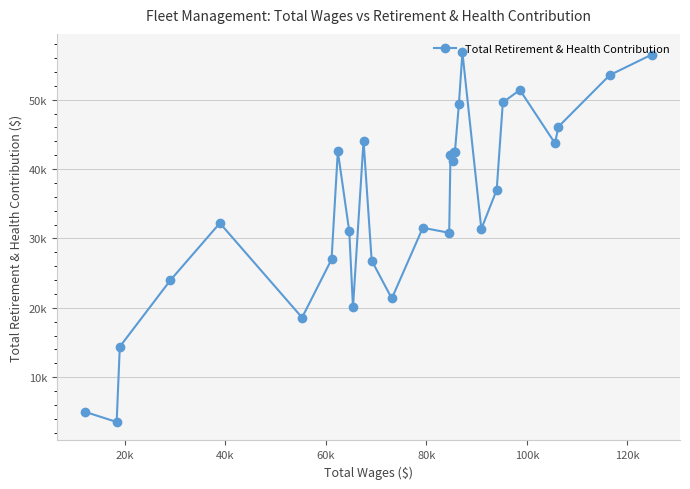

How many lines are shown in the chart?

1